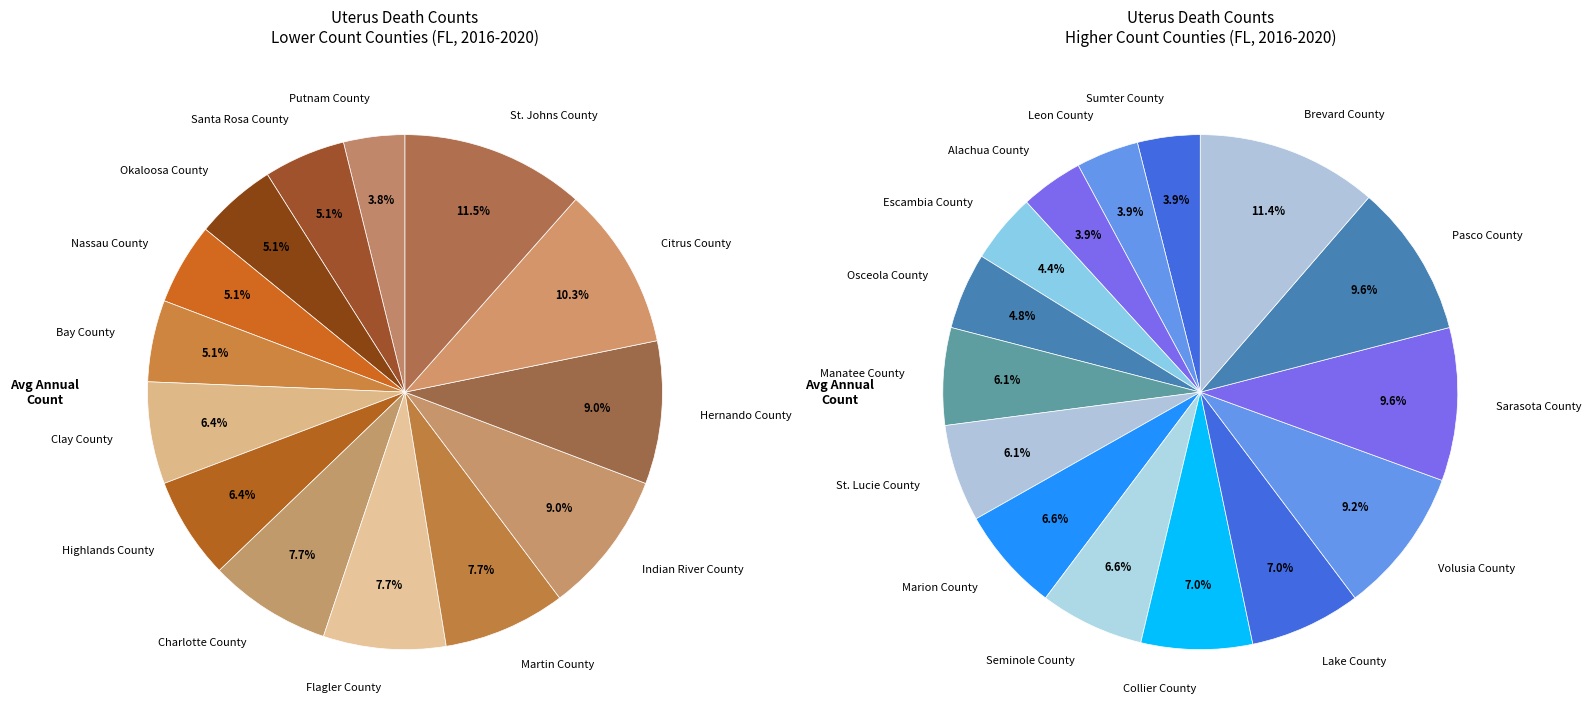

Which category has the biggest portion of the pie?

Brevard County